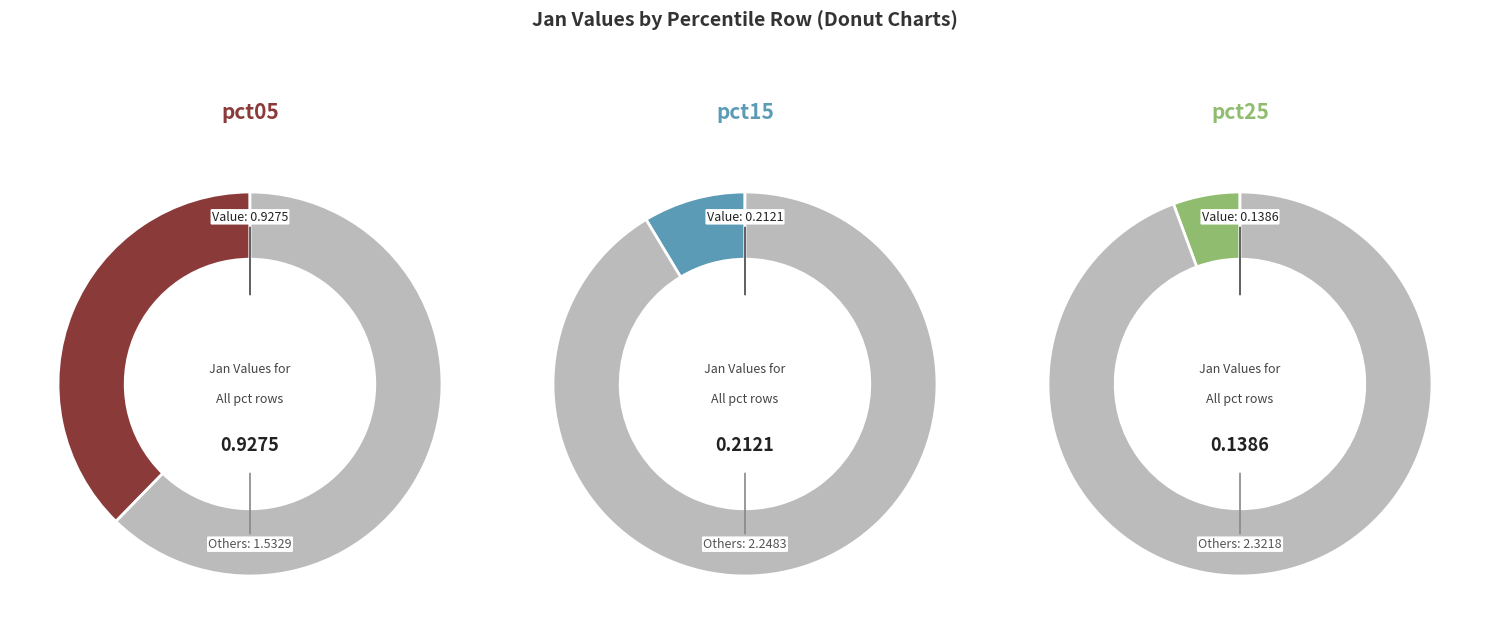

Is pct75 the majority of the pie?

No